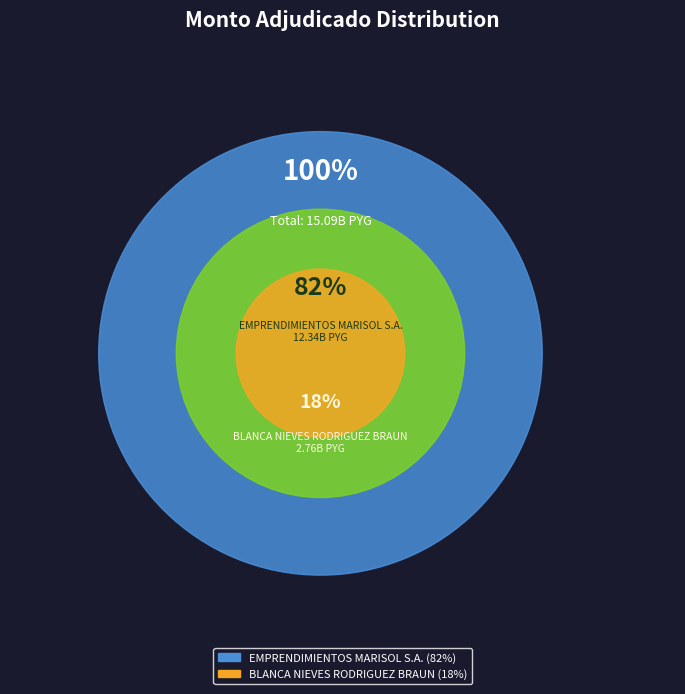

Rank the categories by value from highest to lowest.

EMPRENDIMIENTOS MARISOL S.A., BLANCA NIEVES RODRIGUEZ BRAUN